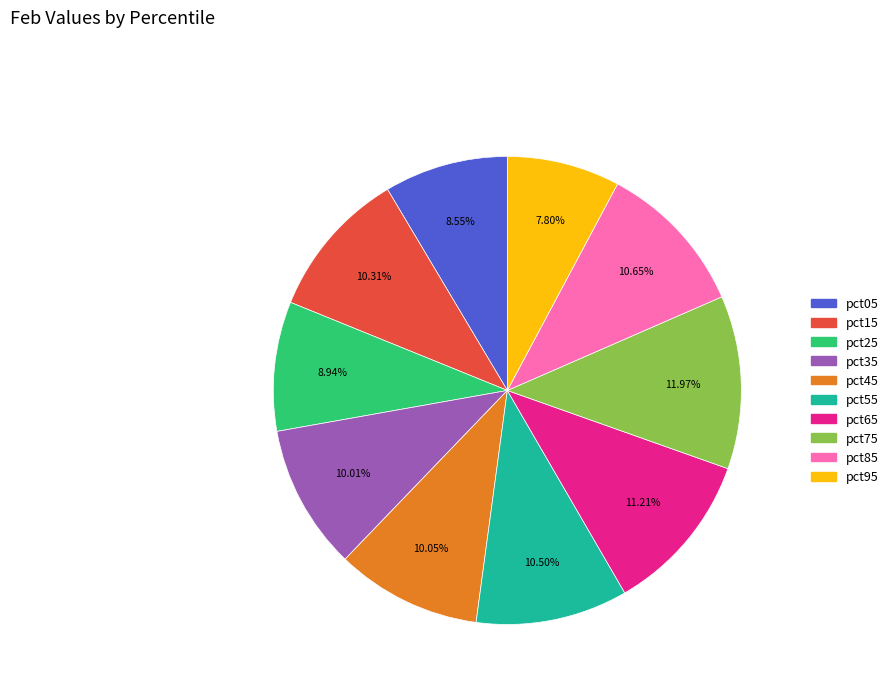

The pct05 slice represents 1% of the pie. True or false?

False